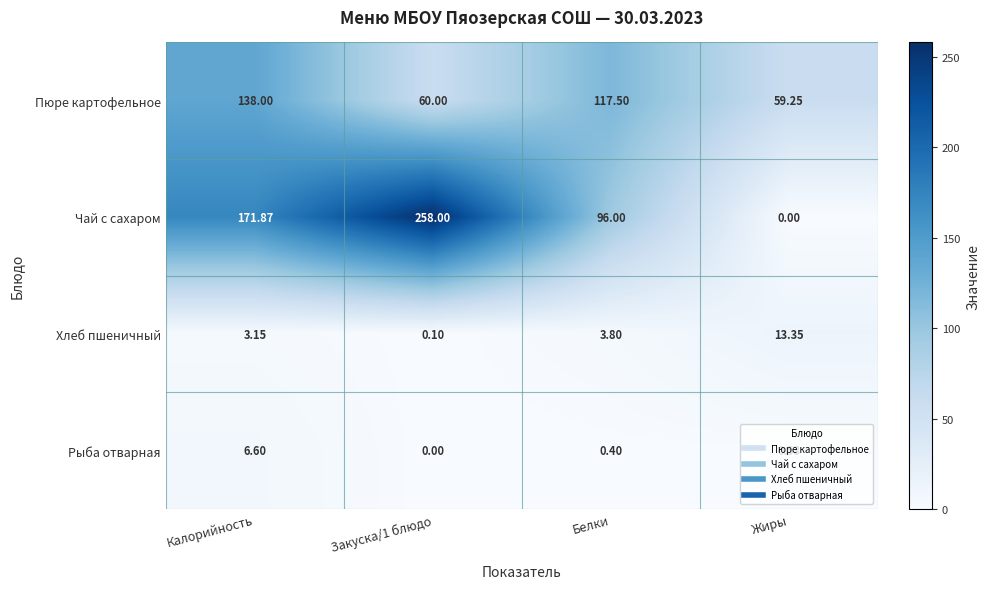

Rank the series by their maximum value, from highest to lowest.

Чай с сахаром, Пюре картофельное, Хлеб пшеничный, Рыба отварная